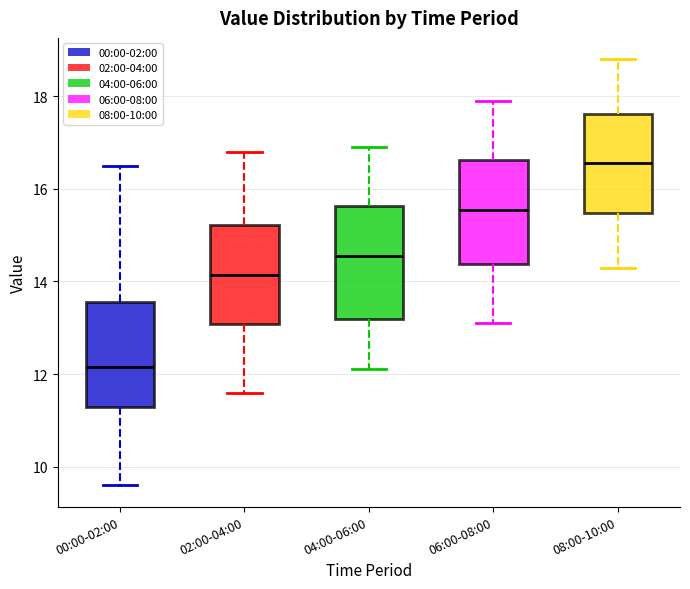

Where does the median line of the box for 08:00-10:00 sit on the y-axis? The values are not printed on the chart, so give them approximately, as read against the axis.

16.6